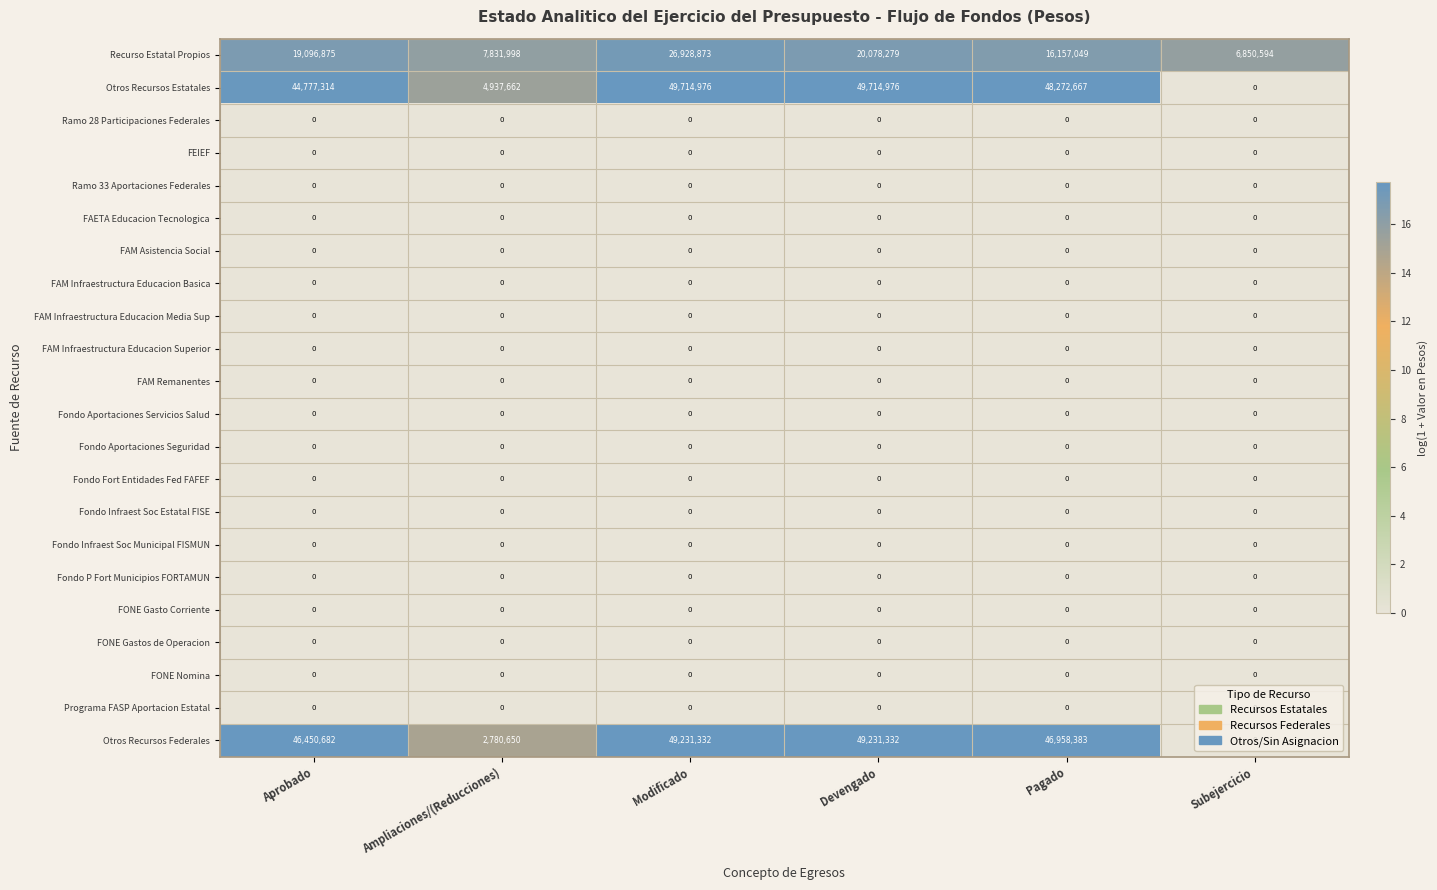

Is it true that FONE Gastos de Operacion equals 0 at Modificado?

True